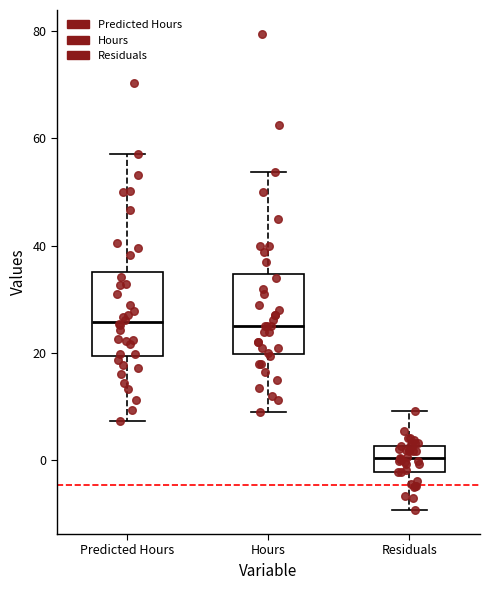

Reading left to right, transcribe this box plot: for each box, give where its median line is, the range the box spans, and where its two whiskers end, as read against the y-axis. The values are not printed on the chart, so give them approximately, as read against the axis.

Predicted Hours: median 26, box 20 to 36, whiskers 8 to 58
Hours: median 26, box 20 to 34, whiskers 10 to 54
Residuals: median 0, box -2 to 2, whiskers -10 to 10